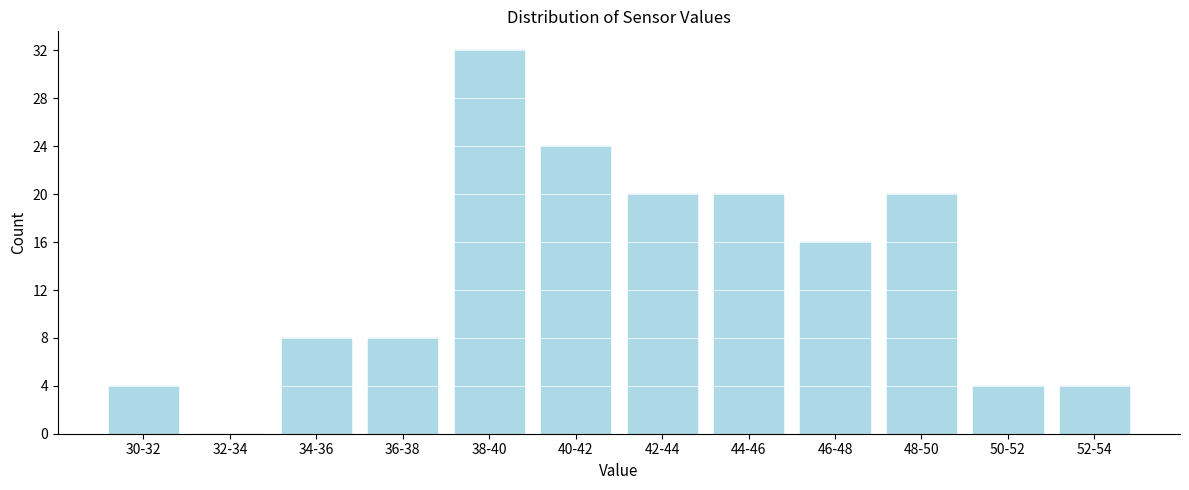

Reading right to left, transcribe all the data shown in this chart.

52-54=4	50-52=4	48-50=20	46-48=16	44-46=20	42-44=20	40-42=24	38-40=32	36-38=8	34-36=8	32-34=0	30-32=4